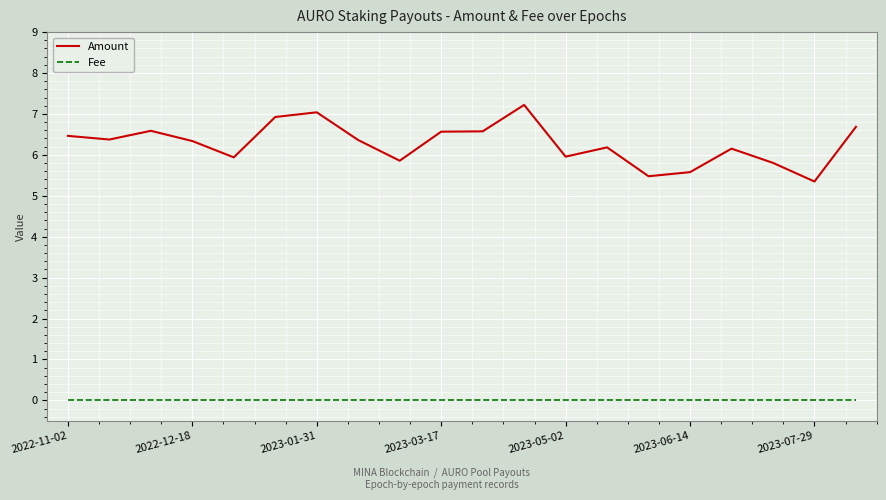

Which series has the widest spread of values?

Amount